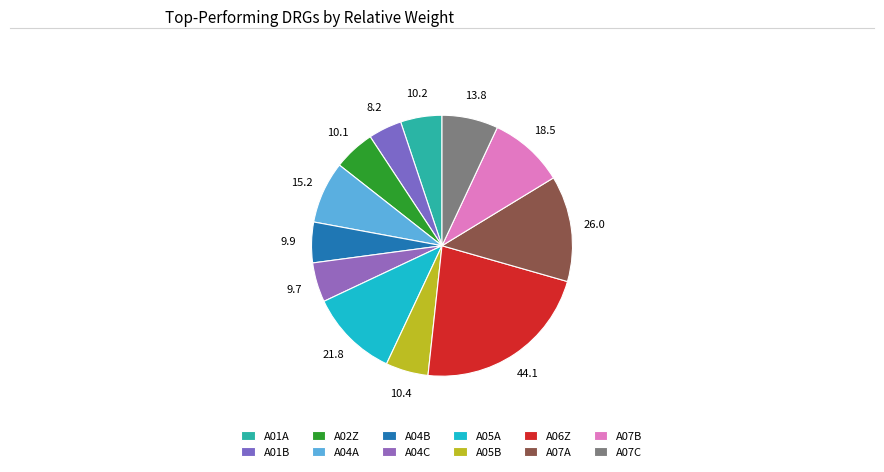

Count the number of slices in the pie.

12